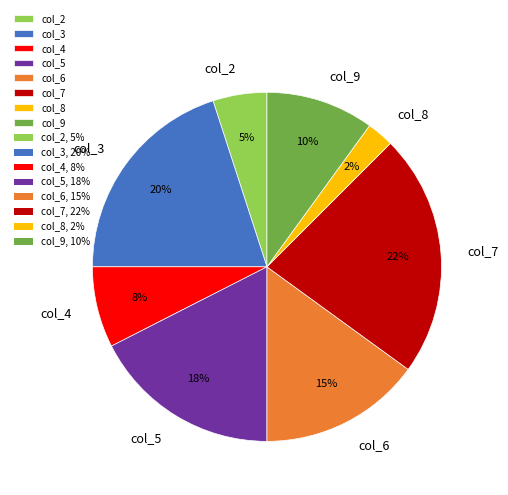

To the nearest percent, what is the average slice percentage?

12%